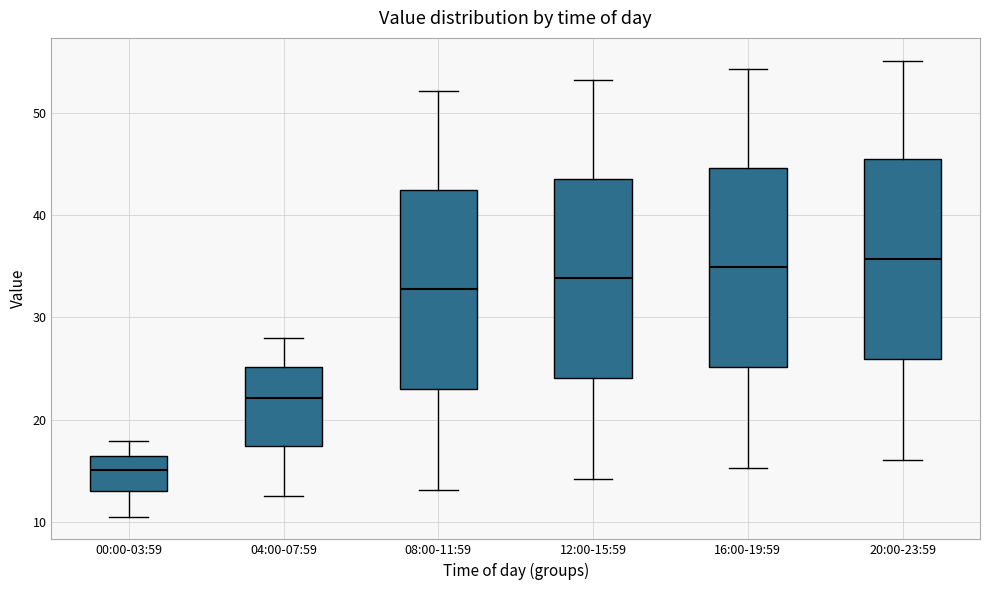

Reading left to right, transcribe this box plot: for each box, give where its median line is, the range the box spans, and where its two whiskers end, as read against the y-axis. The values are not printed on the chart, so give them approximately, as read against the axis.

00:00-03:59: median 15, box 13 to 16, whiskers 11 to 18
04:00-07:59: median 22, box 17 to 25, whiskers 13 to 28
08:00-11:59: median 33, box 23 to 42, whiskers 13 to 52
12:00-15:59: median 34, box 24 to 44, whiskers 14 to 53
16:00-19:59: median 35, box 25 to 45, whiskers 15 to 54
20:00-23:59: median 36, box 26 to 46, whiskers 16 to 55